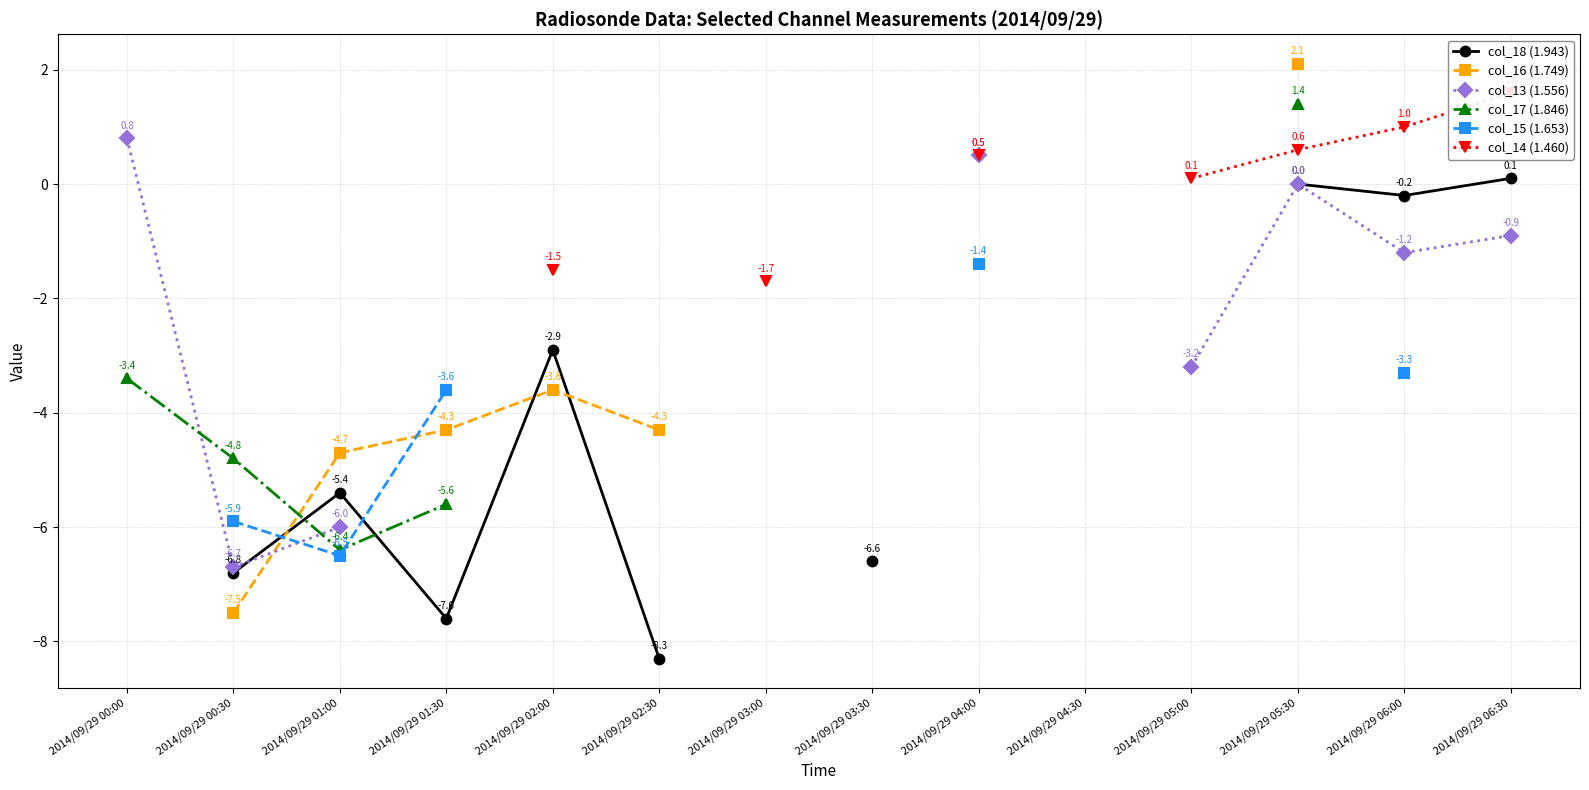

How many values in col_18 (1.943) are above zero?

1